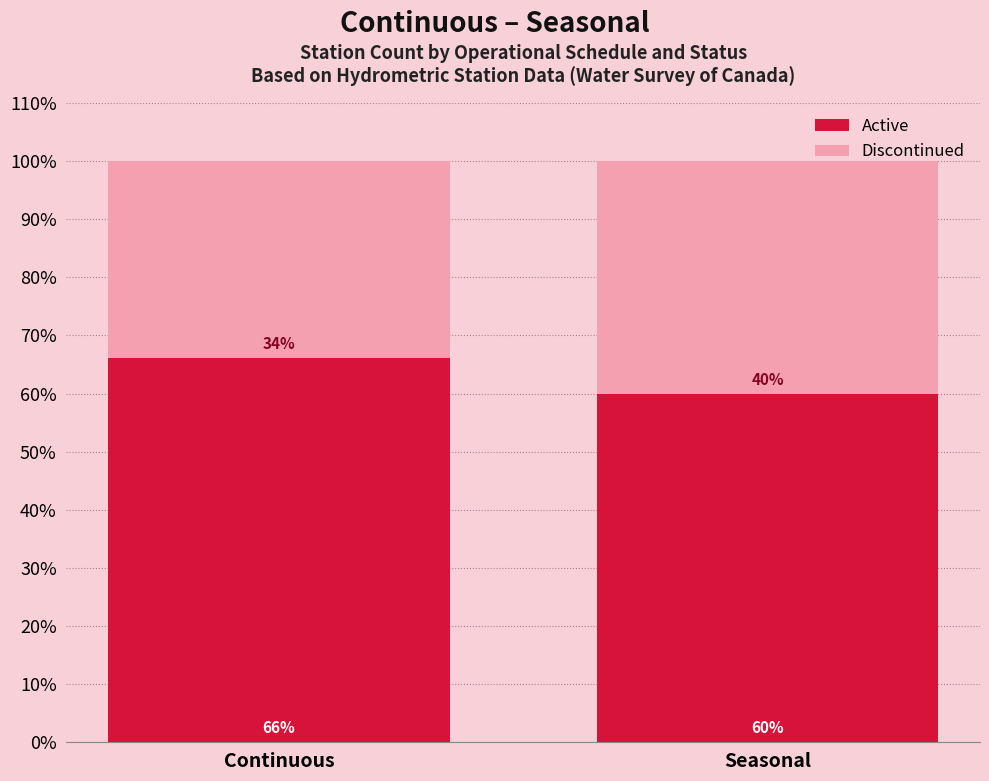

At which label does Active first exceed 66?

Continuous